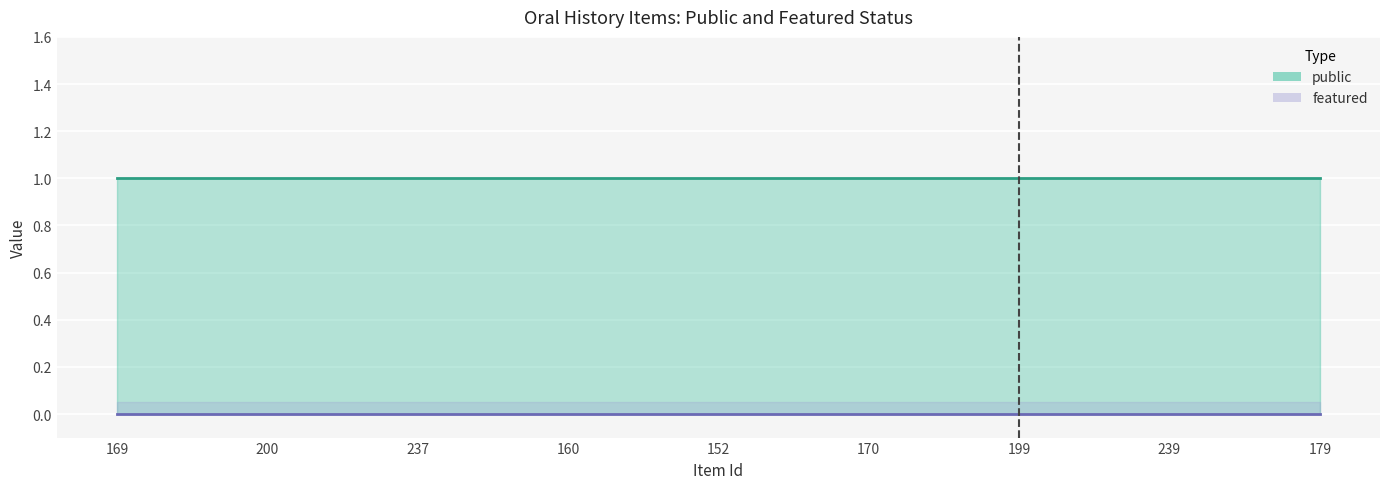

Which series has the widest spread of values?

public